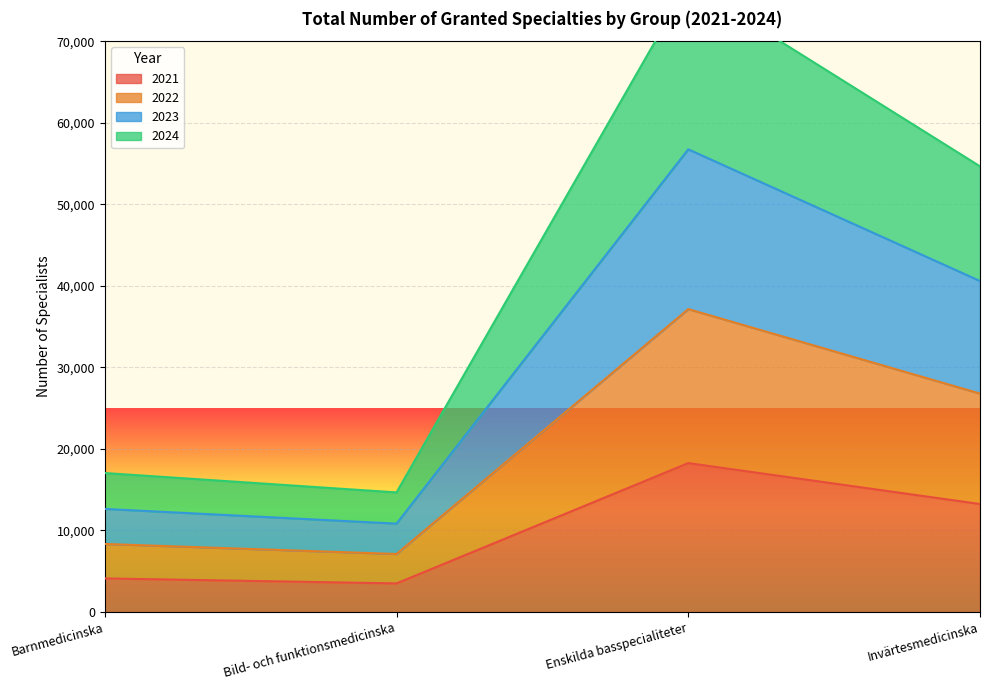

How many categories are shown in the chart?

4